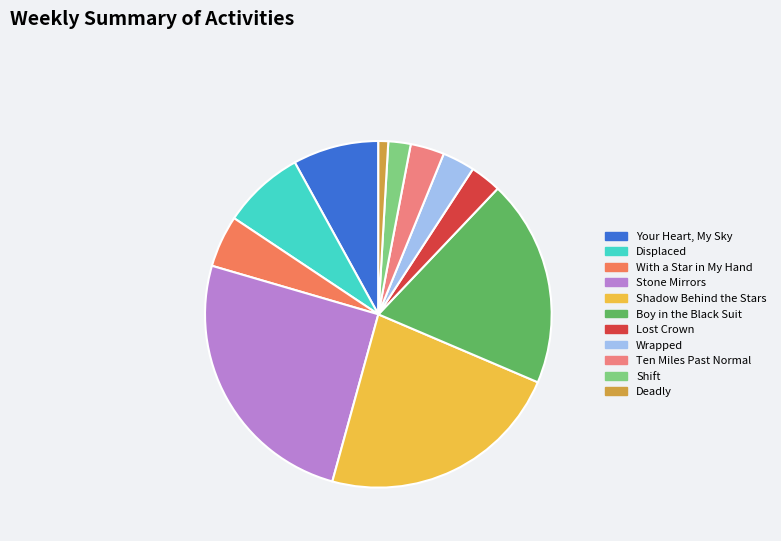

Is it true that Shift is 14% of the pie?

False